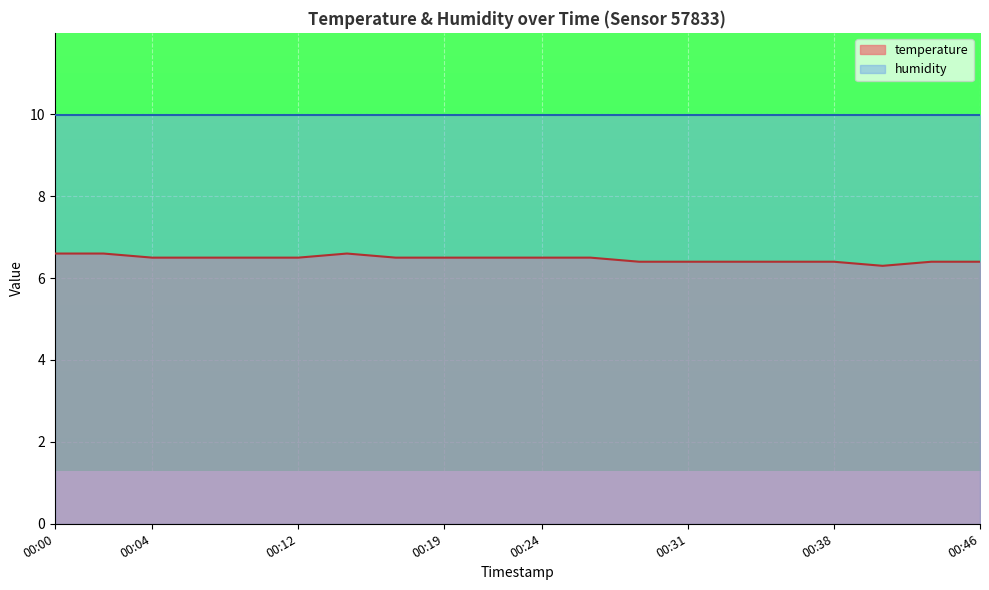

What is the label of the 6th point from the right?

2023-02-12T00:34:04